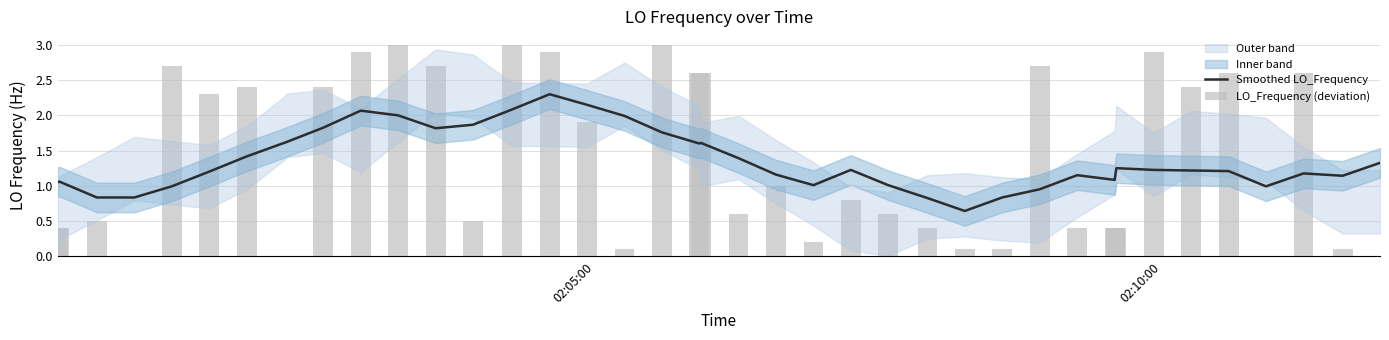

What is the highest value of the Smoothed LO_Frequency series?

2.3